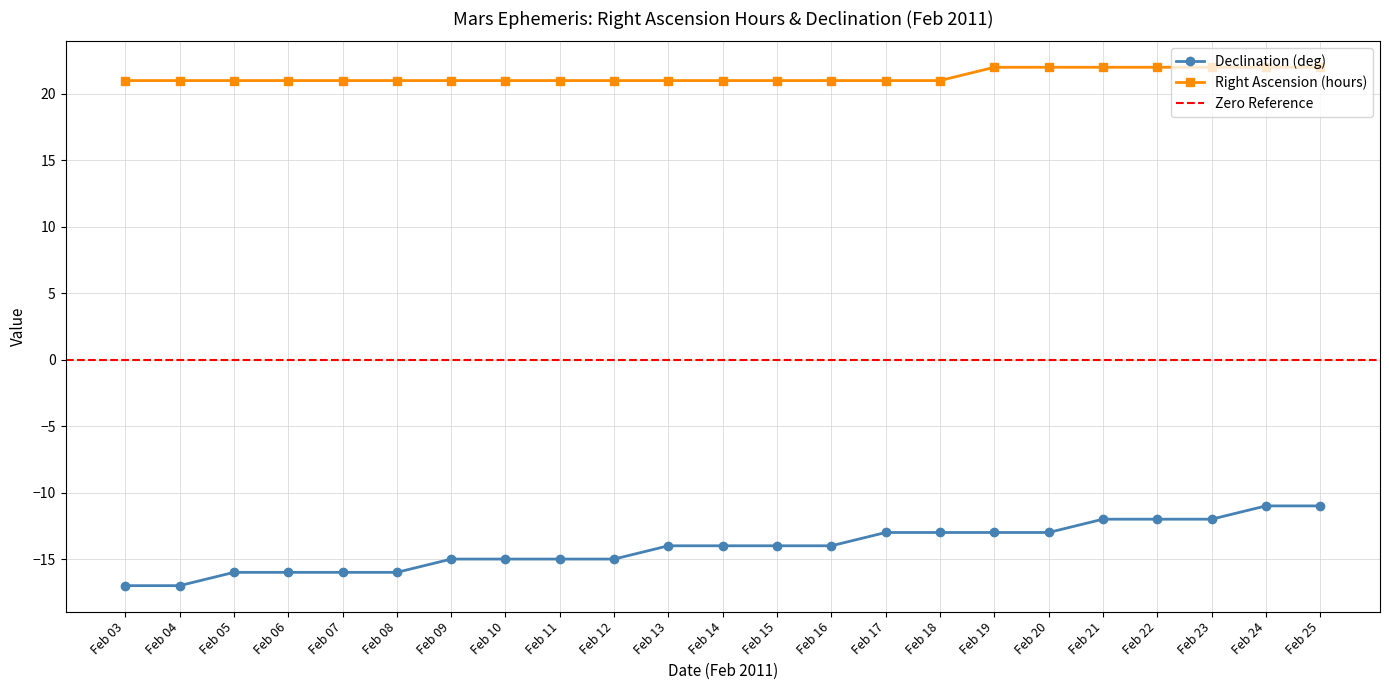

Which series has the widest spread of values?

Declination (deg)